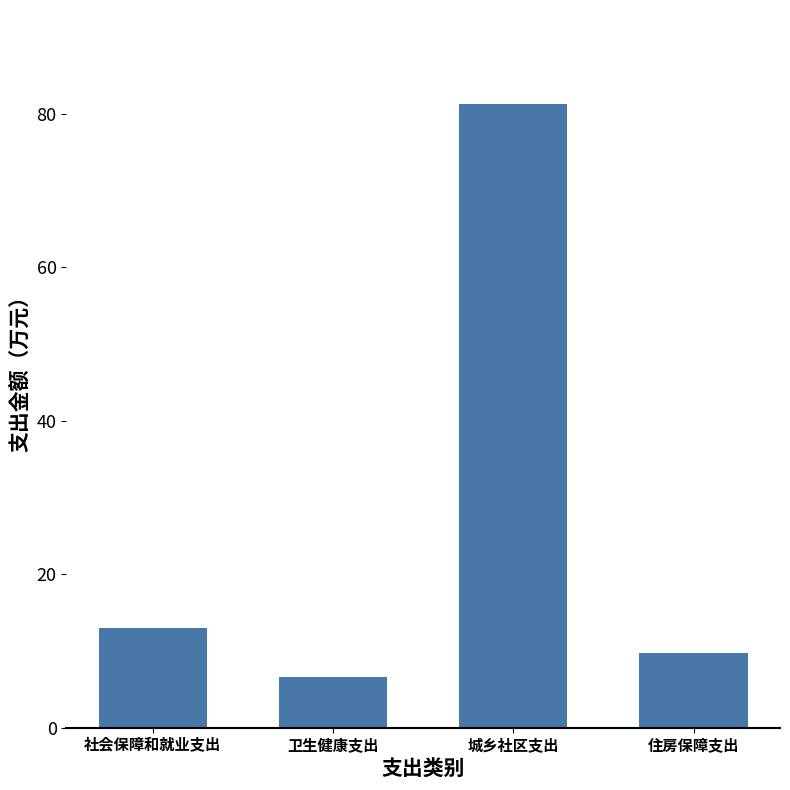

List the labels in order of value, largest first.

城乡社区支出, 社会保障和就业支出, 住房保障支出, 卫生健康支出